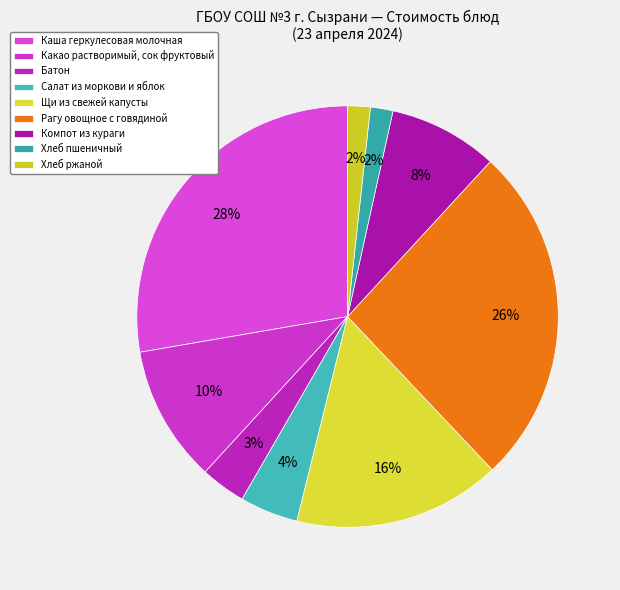

What percentage is the Компот из кураги slice, to the nearest percent?

8%